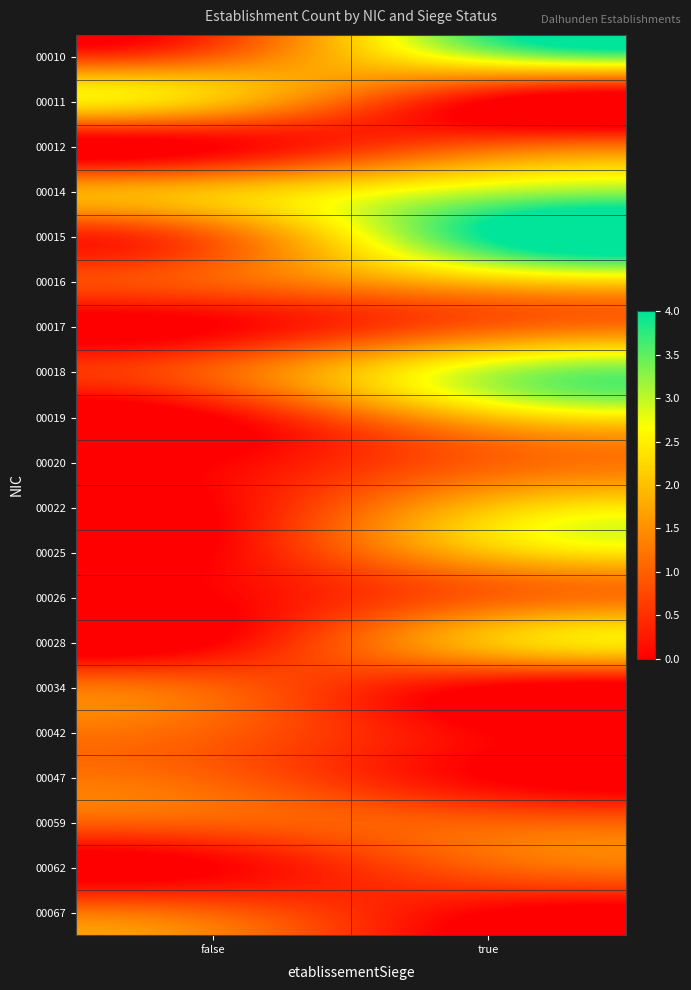

At true, list the series in order from smallest to largest.

00011, 00034, 00042, 00047, 00067, 00012, 00017, 00020, 00026, 00059, 00062, 00016, 00019, 00022, 00025, 00028, 00010, 00014, 00018, 00015